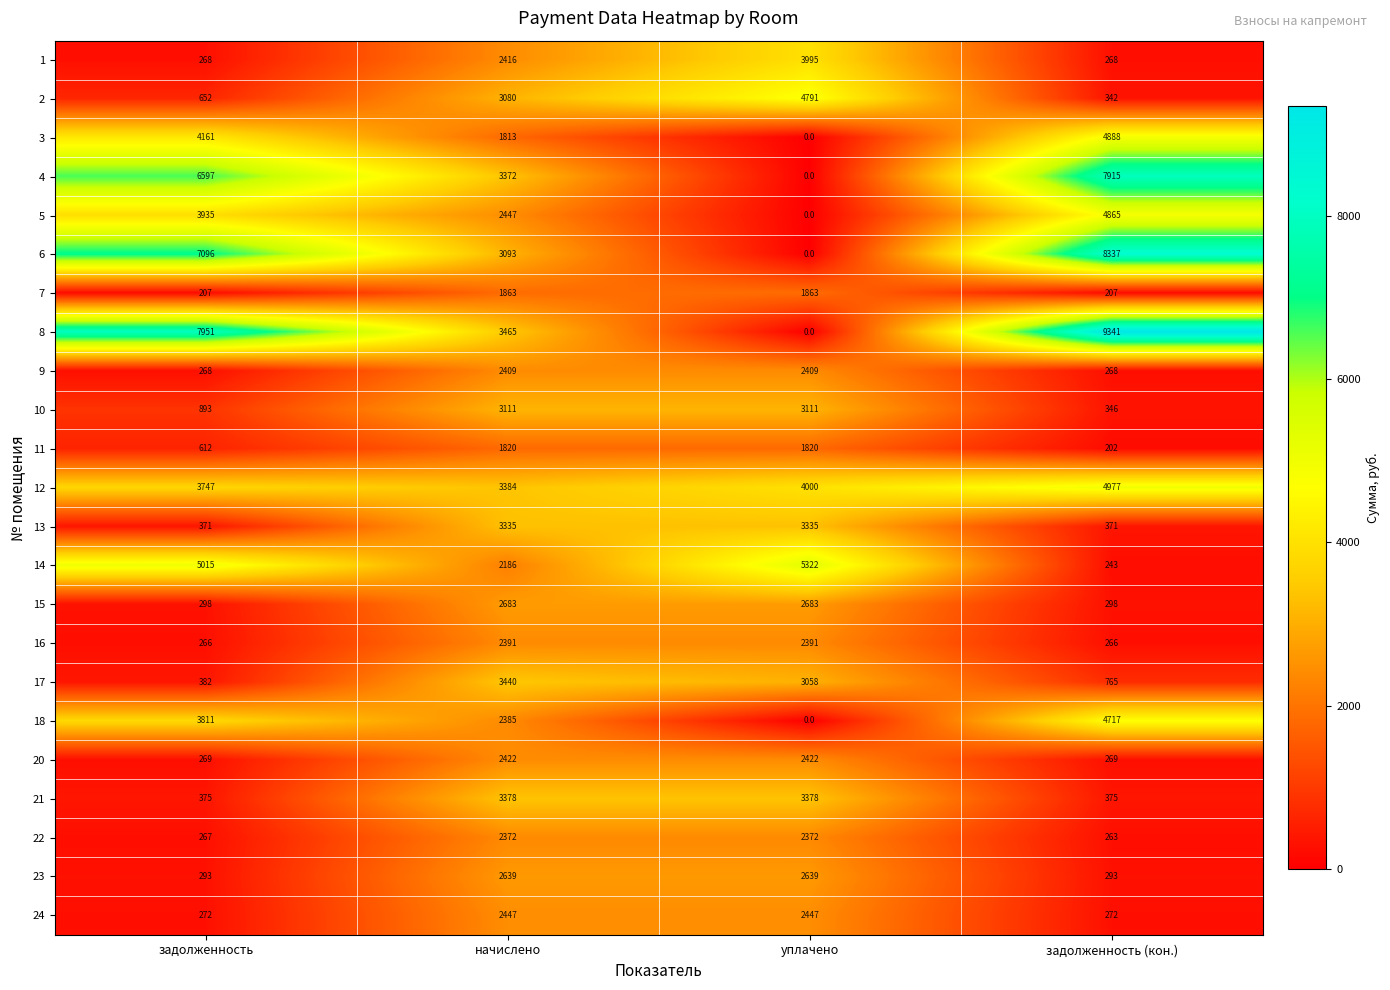

Between задолженность and начислено, which series saw the biggest shift?

8